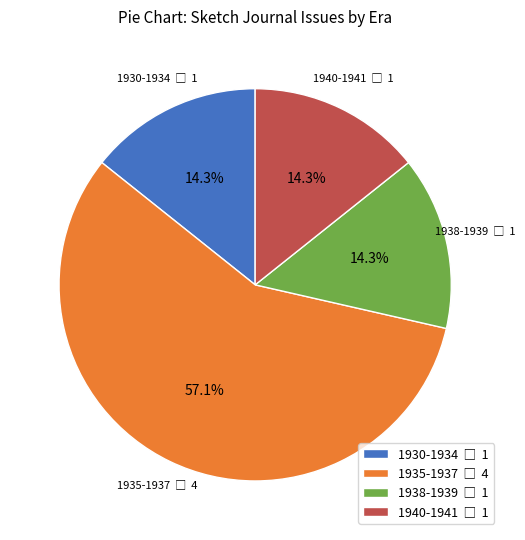

Does any single category account for the majority?

Yes